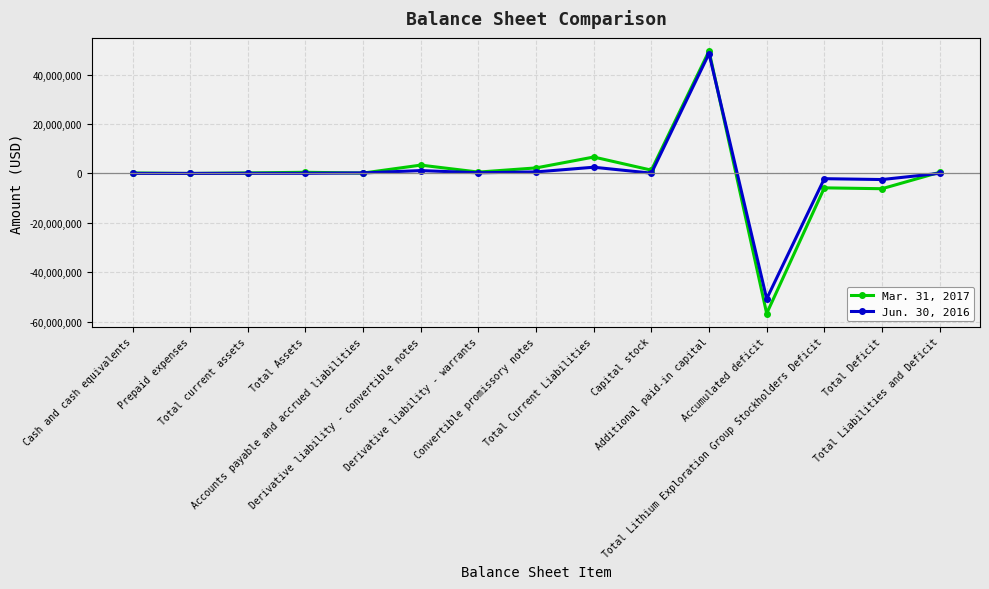

At which label does Mar. 31, 2017 reach its peak?

Additional paid-in capital